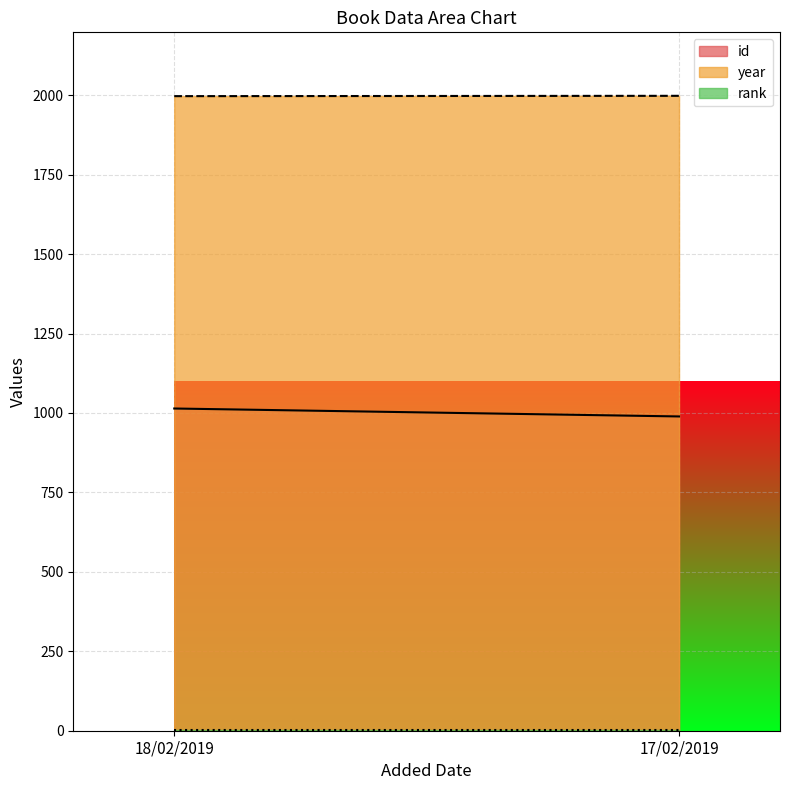

Between 18/02/2019 and 17/02/2019, which series saw the biggest shift?

id